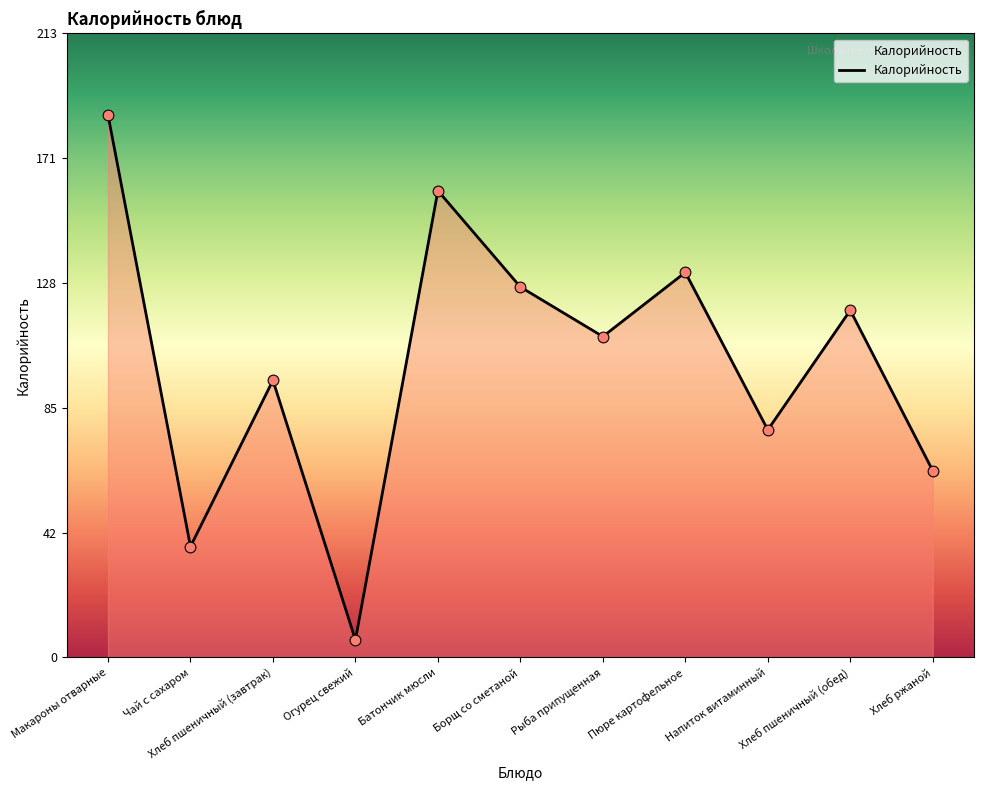

What is the change in value from Борщ со сметаной to Пюре картофельное?

+5